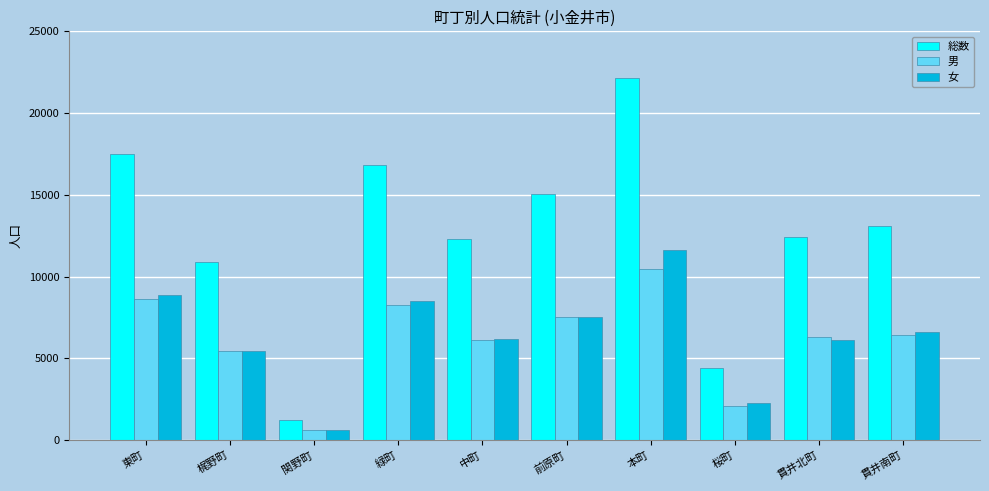

What is the sum of all 総数 values?

125811